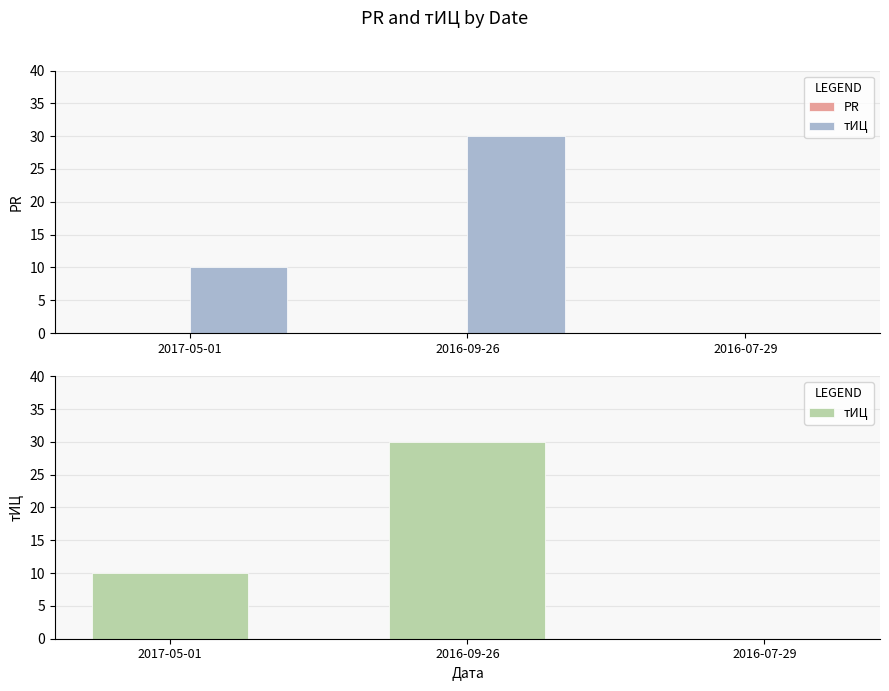

Is the value of тИЦ at 2017-05-01 greater than the value of PR at 2016-07-29?

Yes